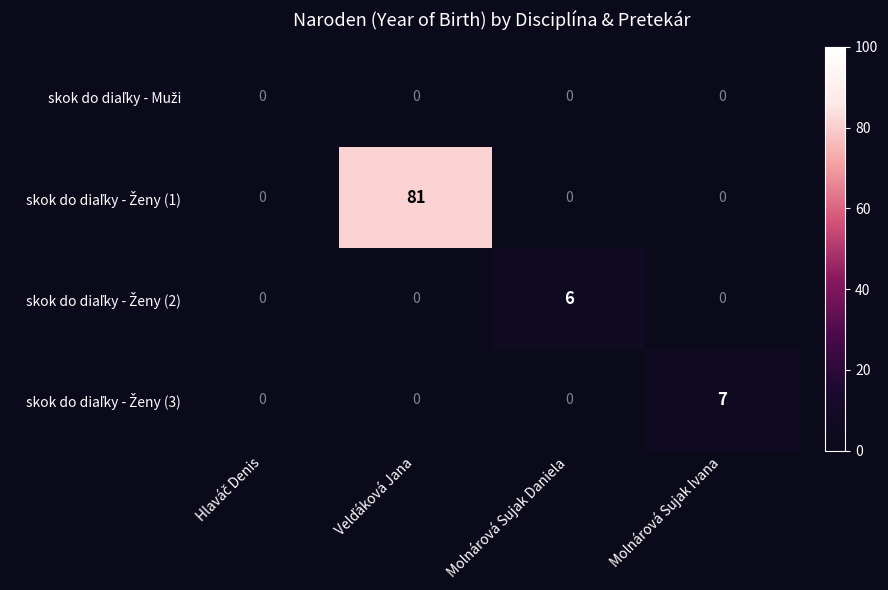

What is the greatest value displayed?

81